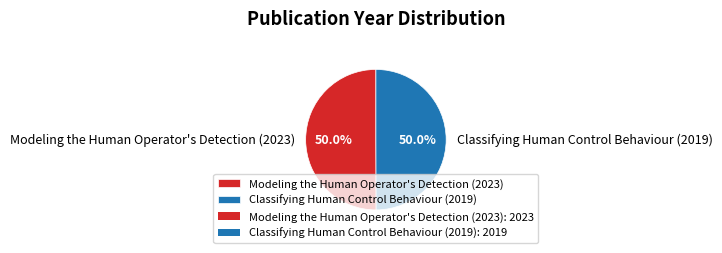

What percentage is NOT represented by Classifying Human Control Behaviour (2019)?

50.0%